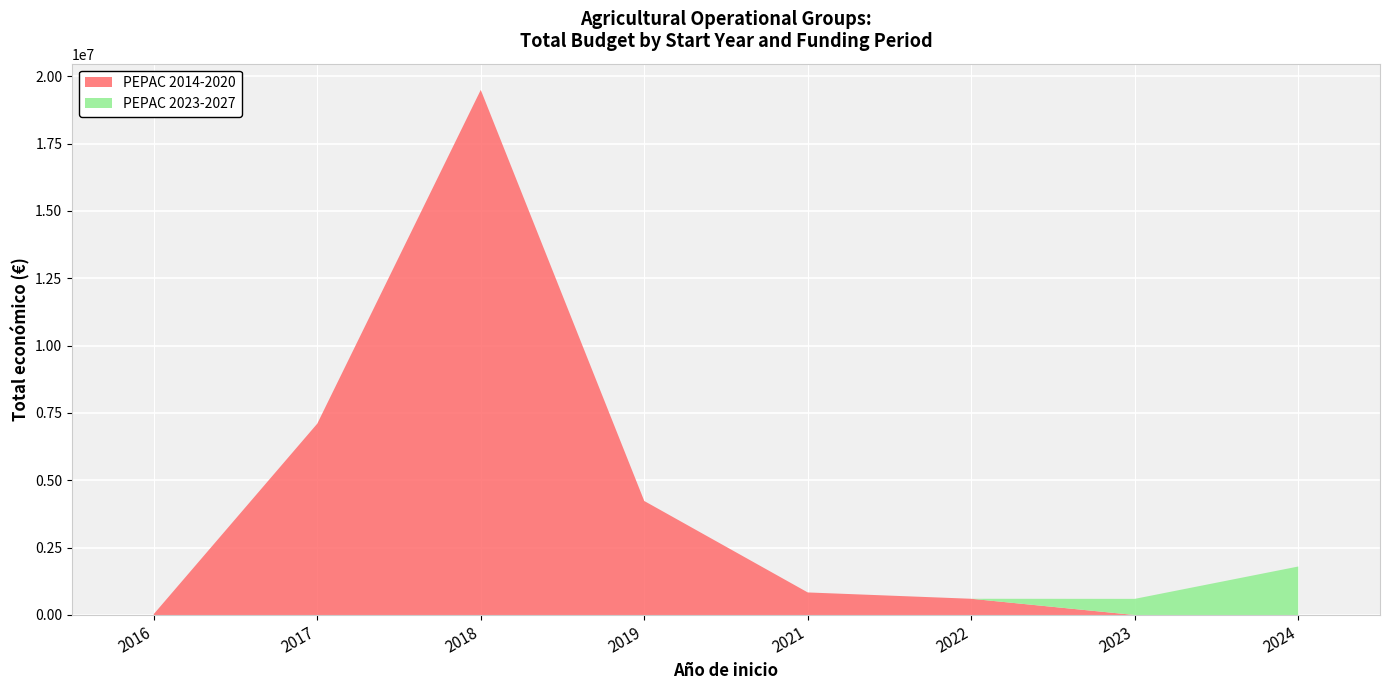

At which category is the sum across all series the highest?

2018